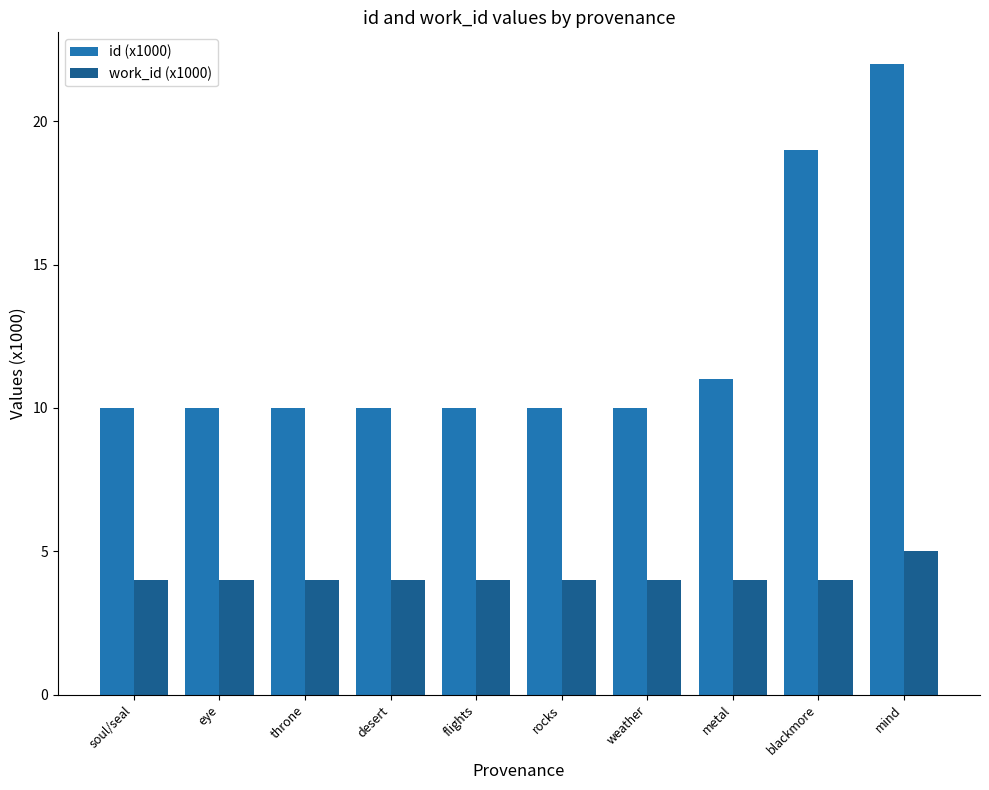

The work_id (x1000) series shows 4 at soul/seal. True or false?

True